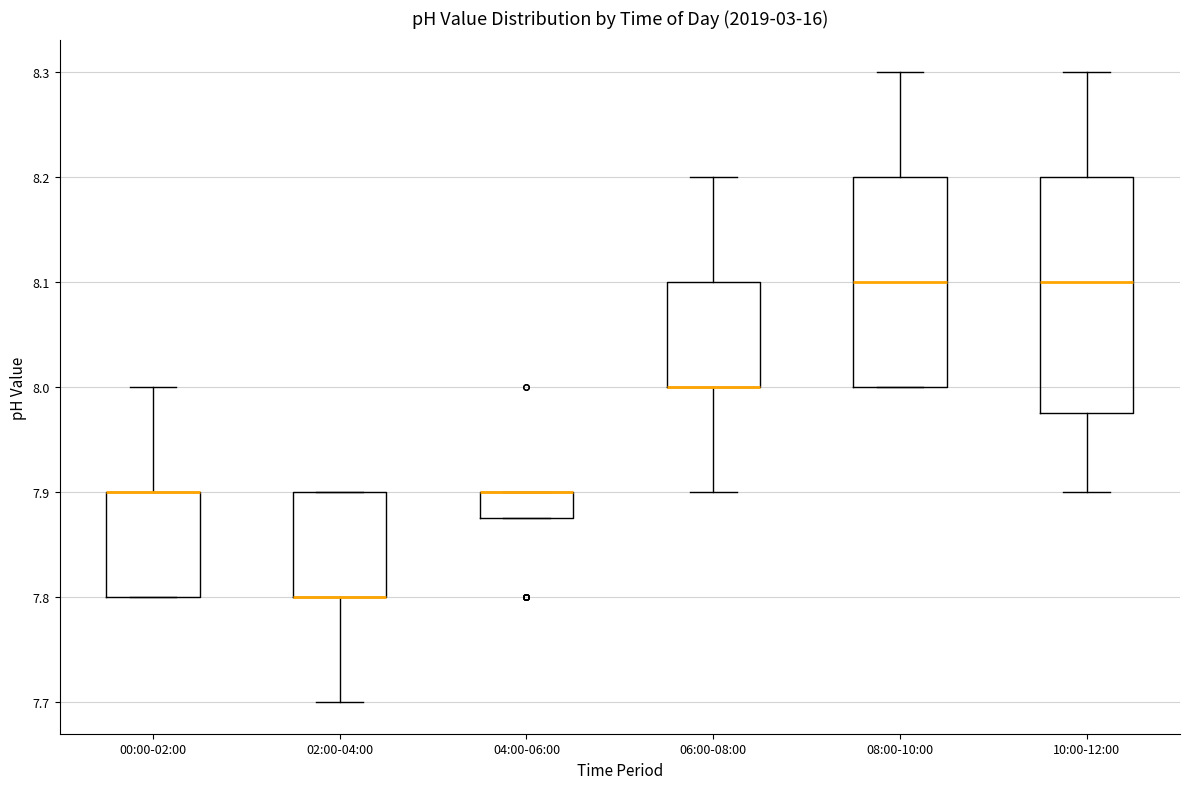

Which box is the tallest, from its lower edge to its upper edge?

10:00-12:00